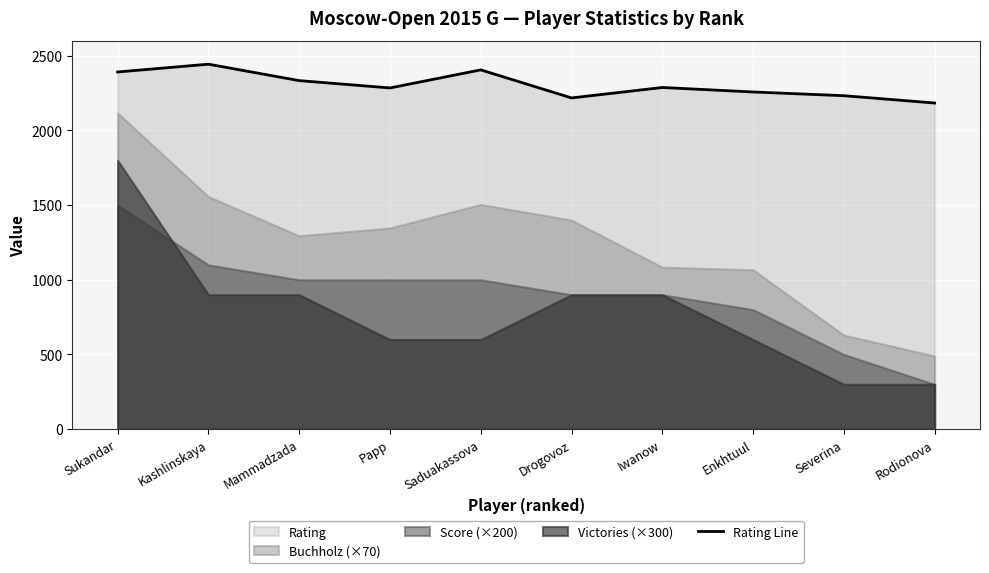

Rank the categories by value from lowest to highest.

Rodionova, Drogovoz, Severina, Enkhtuul, Papp, Iwanow, Mammadzada, Sukandar, Saduakassova, Kashlinskaya